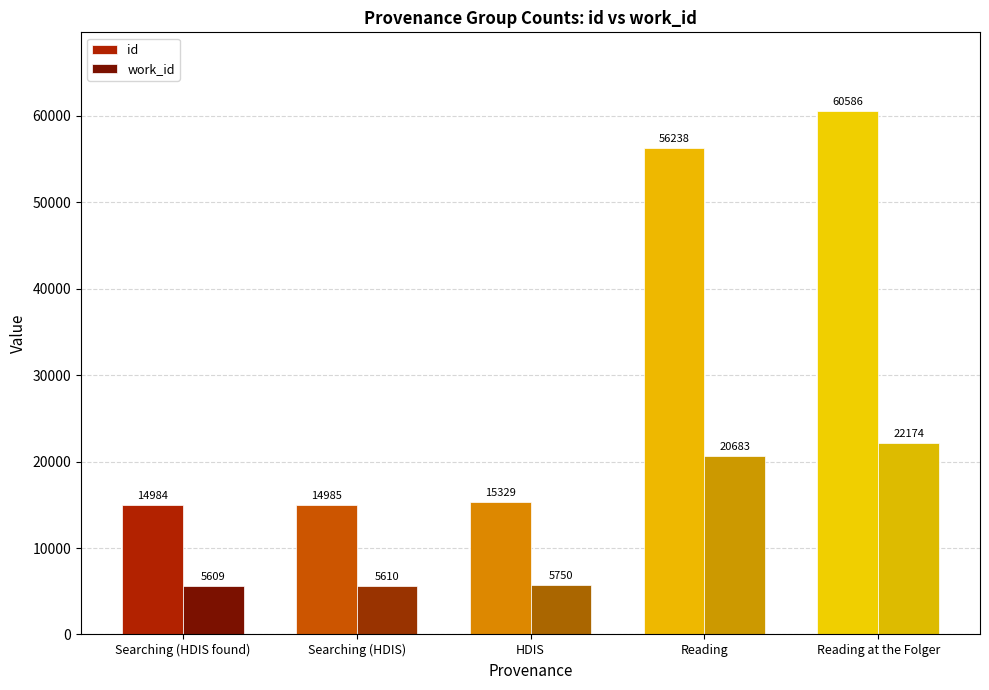

Does the chart contain stacked bars?

No